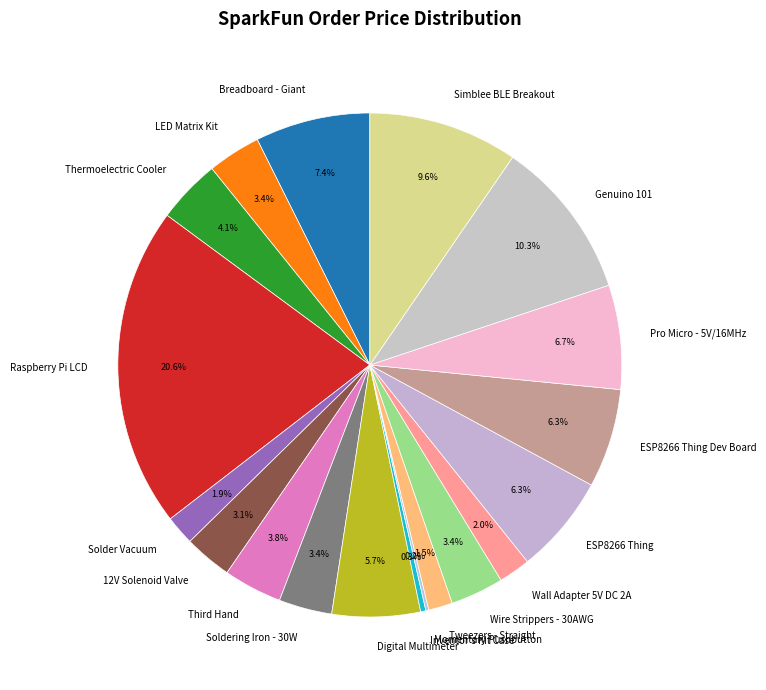

What is the largest slice in the pie chart?

Raspberry Pi LCD